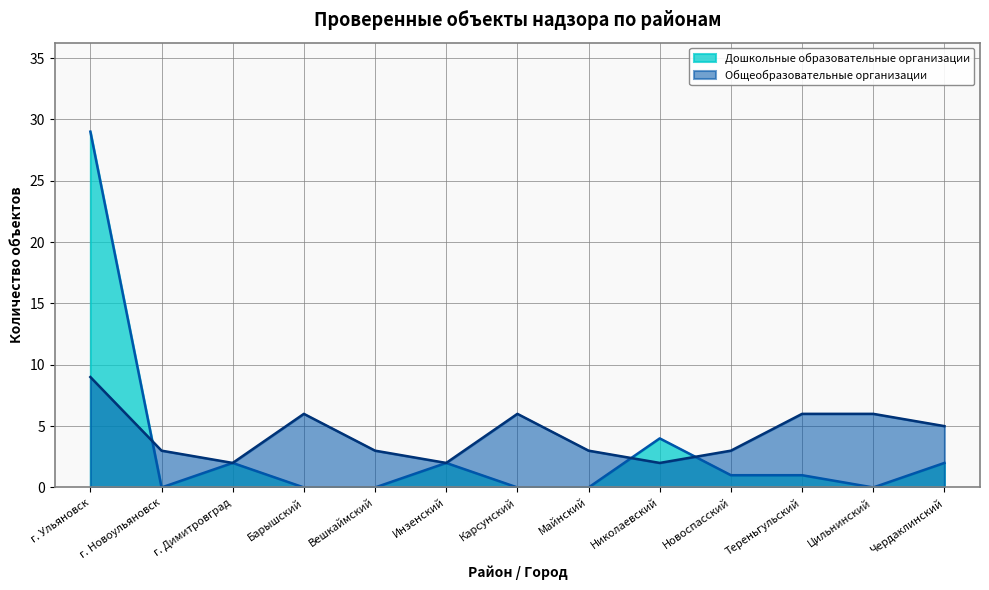

Rank the series by their maximum value, from lowest to highest.

Общеобразовательные организации, Дошкольные образовательные организации